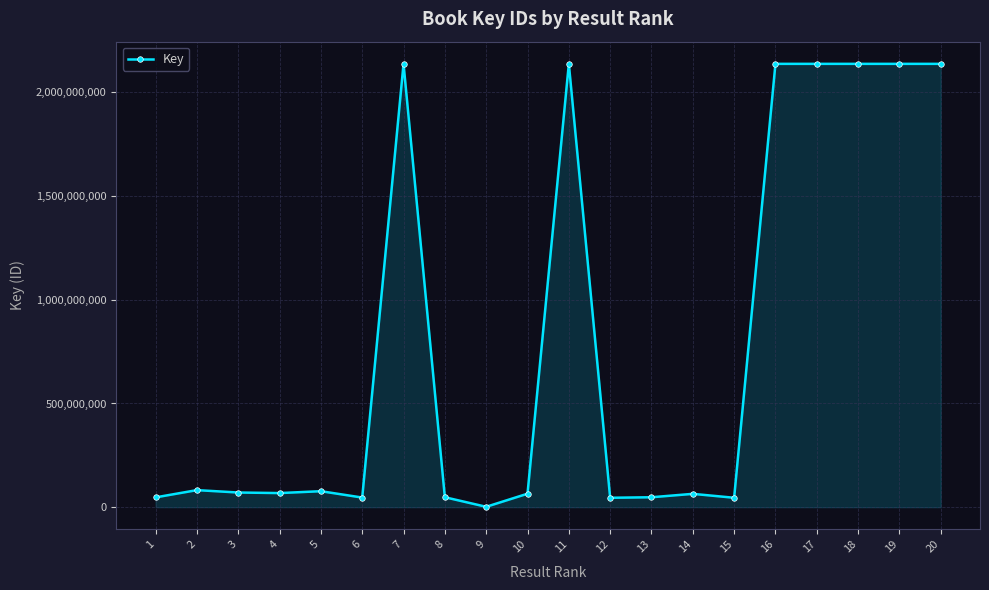

Count the number of categories in the chart.

20